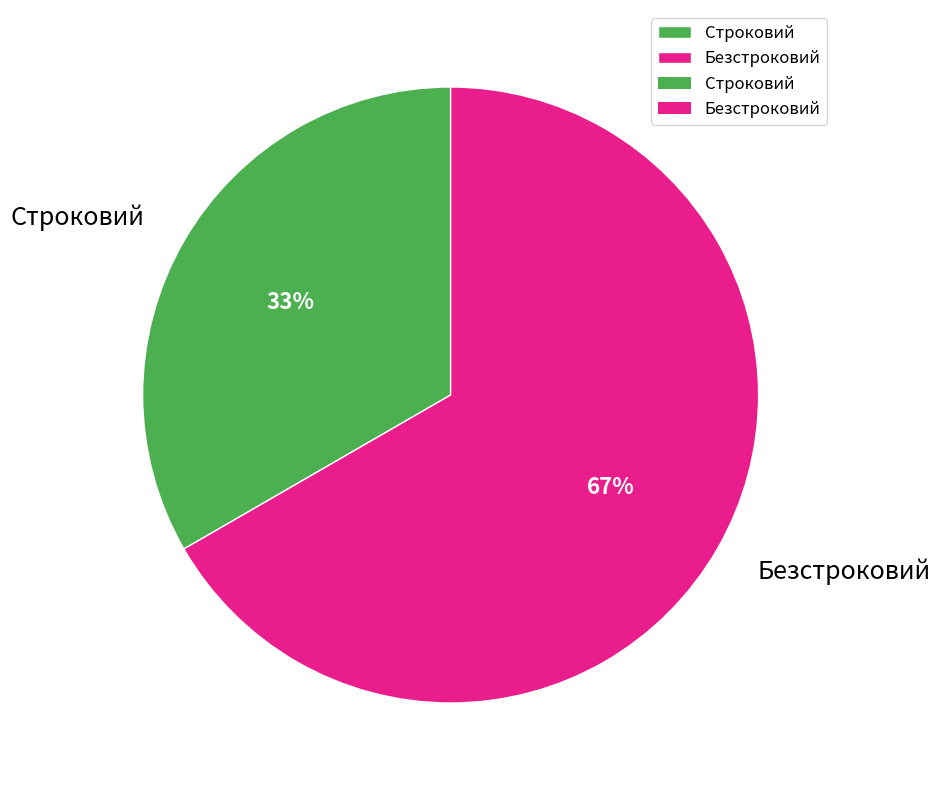

How many slices are in this pie chart?

2